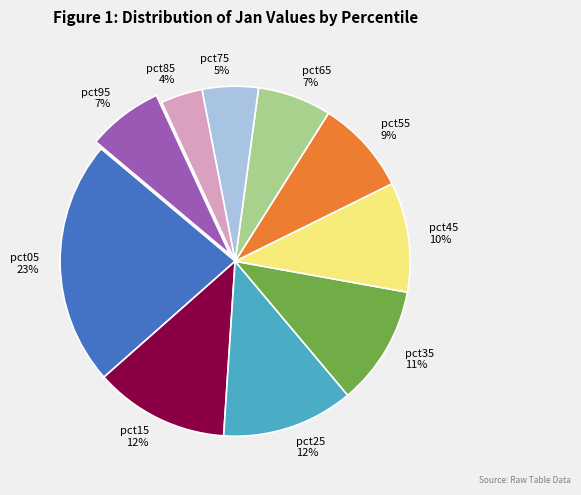

Is the sum of pct65 and pct15 greater than half?

No